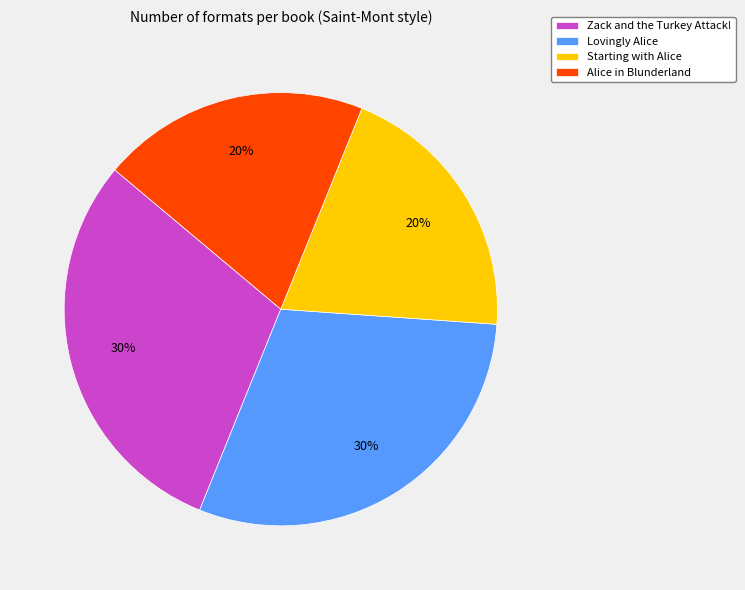

Which has a higher value, Lovingly Alice or Starting with Alice?

Lovingly Alice